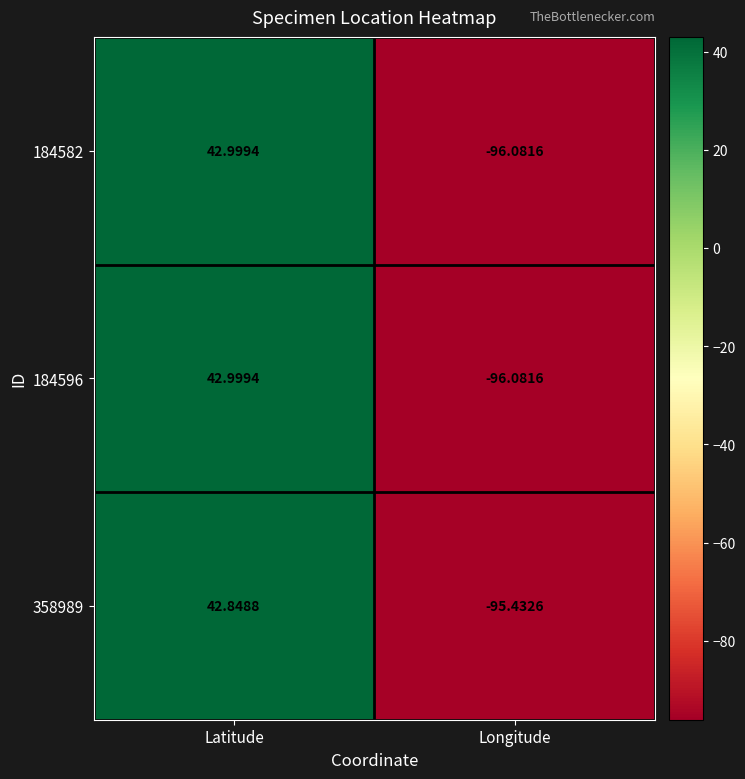

Count the number of categories in the chart.

2